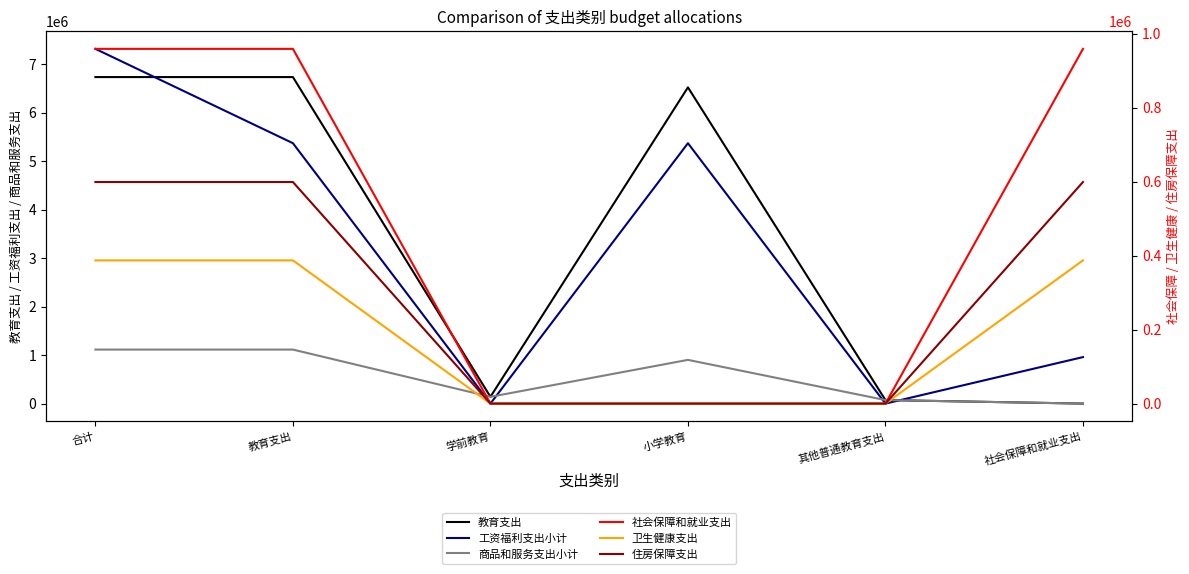

Reading left to right, extract all data points from this chart.

教育支出: 6730974.2	6730974.2	139700.0	6518774.2	72500.0	0.0
工资福利支出小计: 7312417.1	5367860.9	0.0	5367860.9	0.0	958716.9
商品和服务支出小计: 1113607.4	1113607.4	139700.0	901407.4	72500.0	0.0
社会保障和就业支出: 958716.9	958716.9	0.0	0.0	0.0	958716.9
卫生健康支出: 387032.3	387032.3	0.0	0.0	0.0	387032.3
住房保障支出: 598807.0	598807.0	0.0	0.0	0.0	598807.0